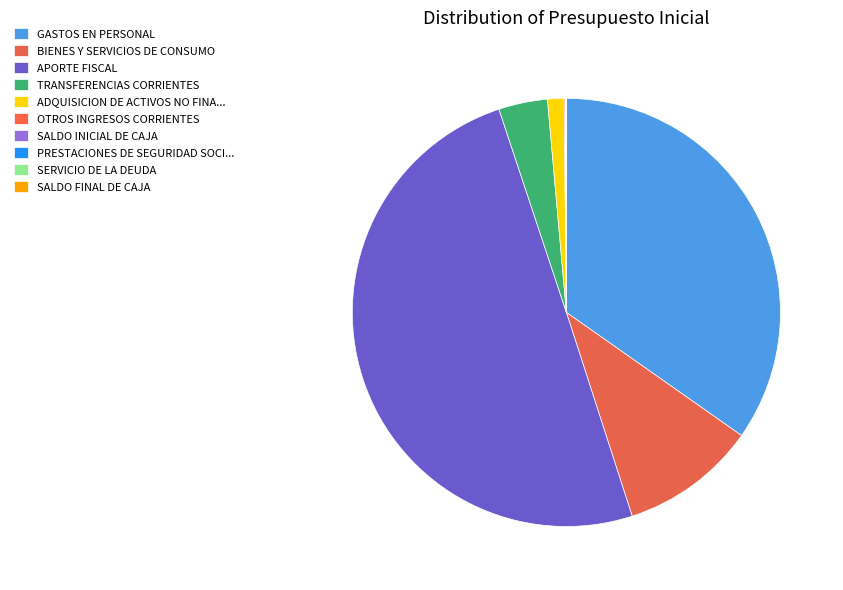

To the nearest percent, what is the average slice percentage?

10%